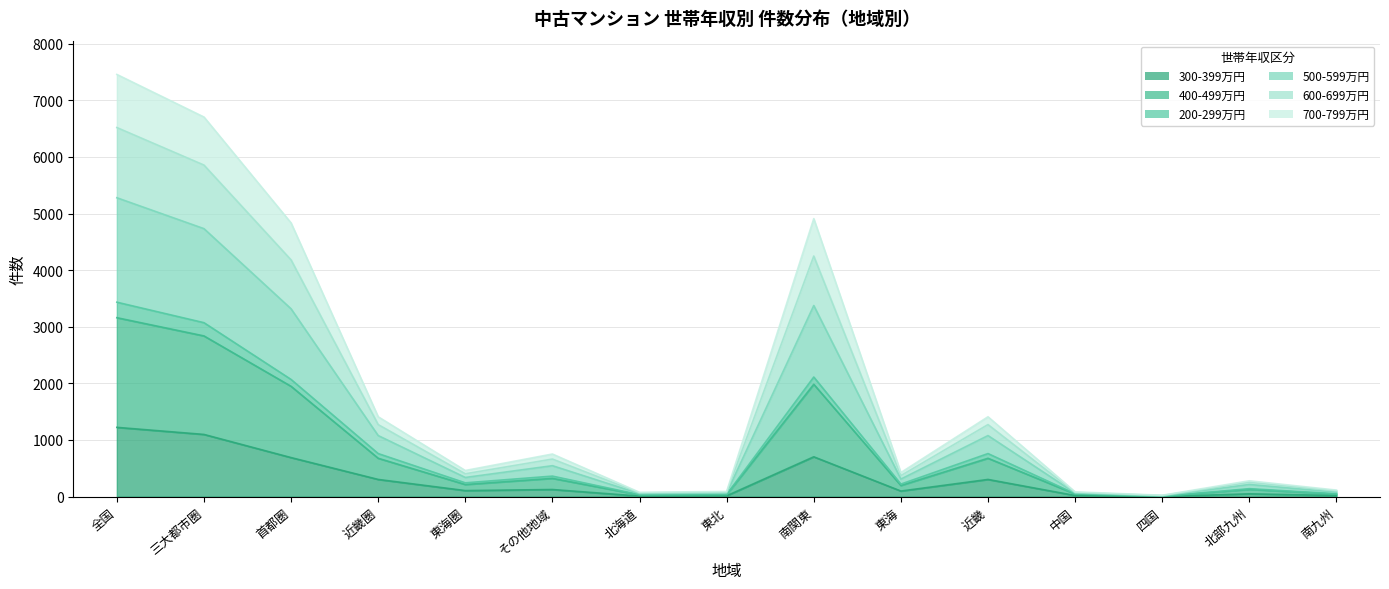

Between その他地域 and 近畿, which series saw the biggest shift?

400-499万円